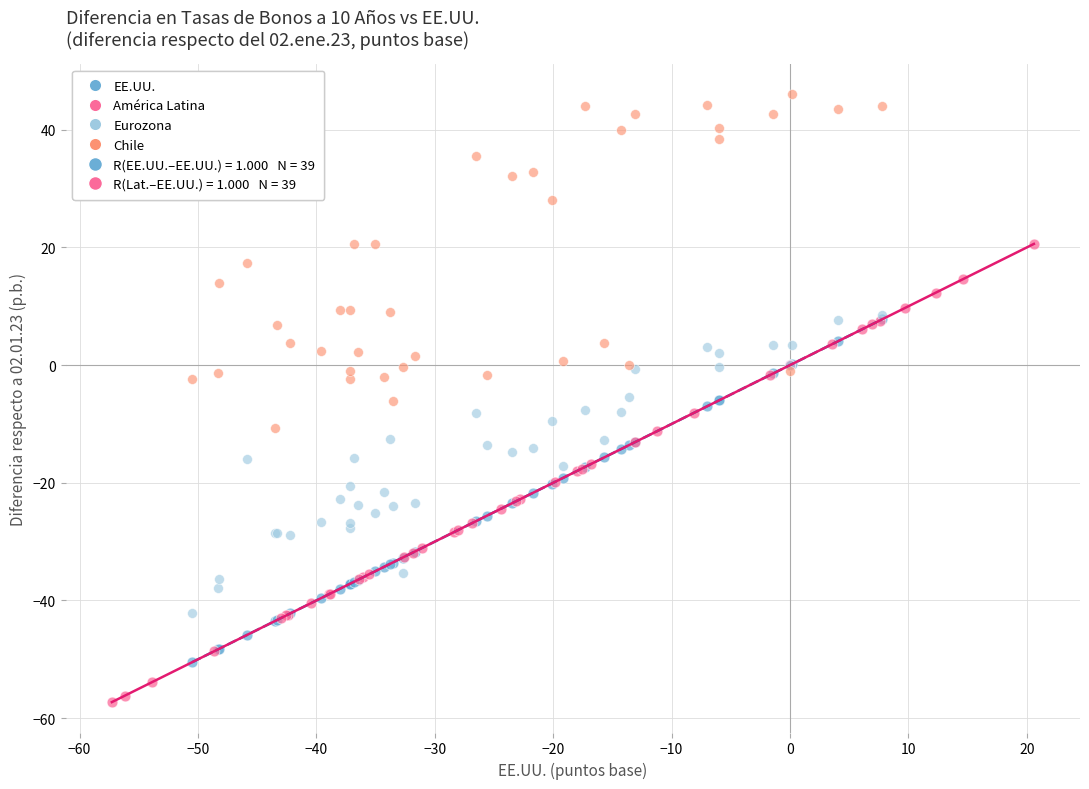

Which series reaches the maximum Y coordinate?

Chile